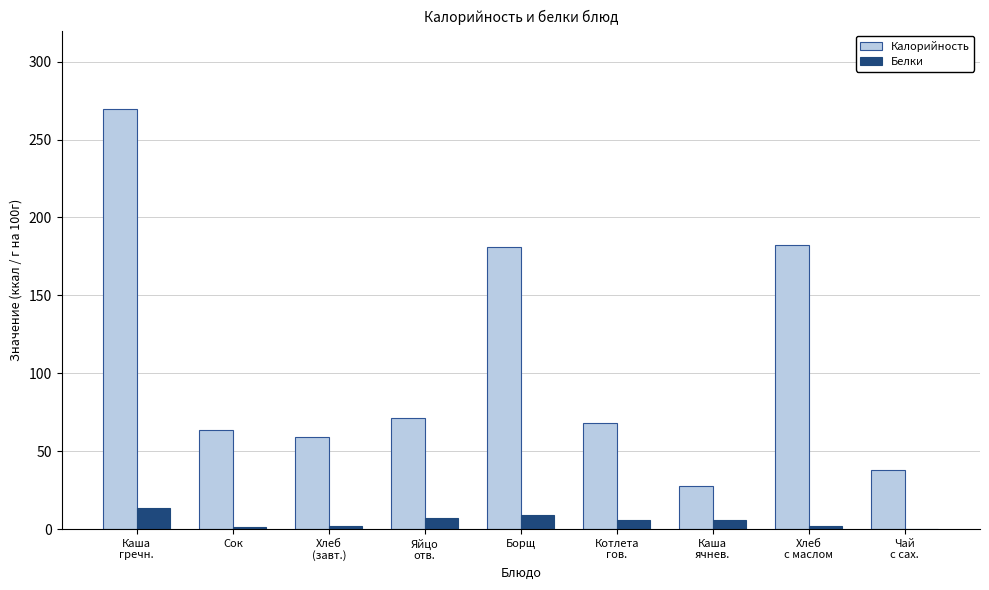

What is the sum of all Белки values?

45.6